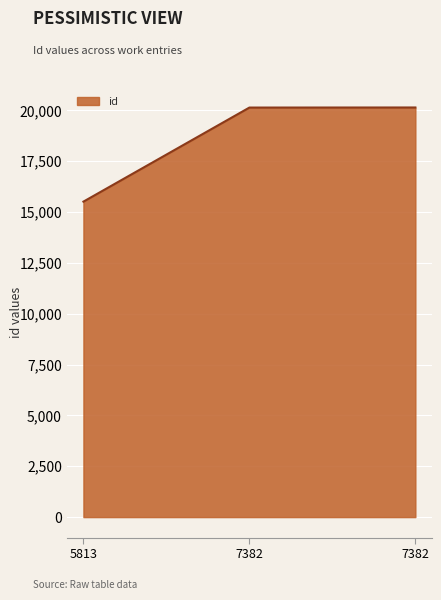

At which label does the data first exceed 20141?

7382